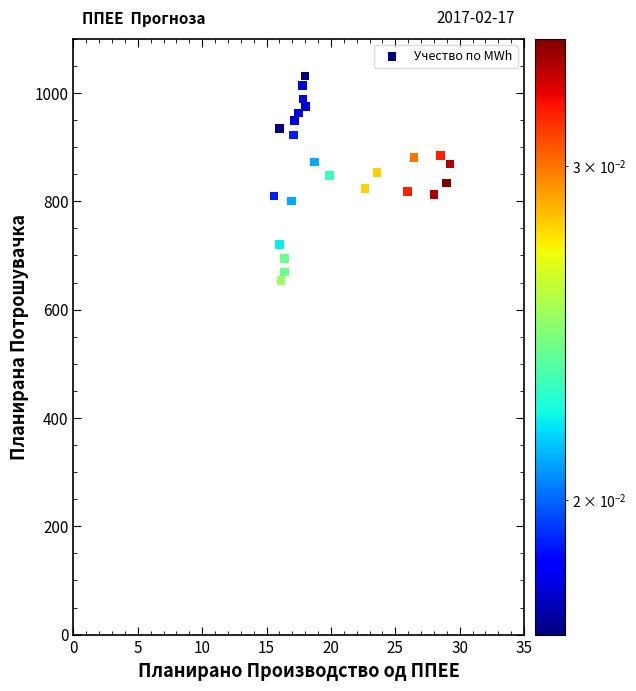

What is the range of X values (max minus min)?

13.7